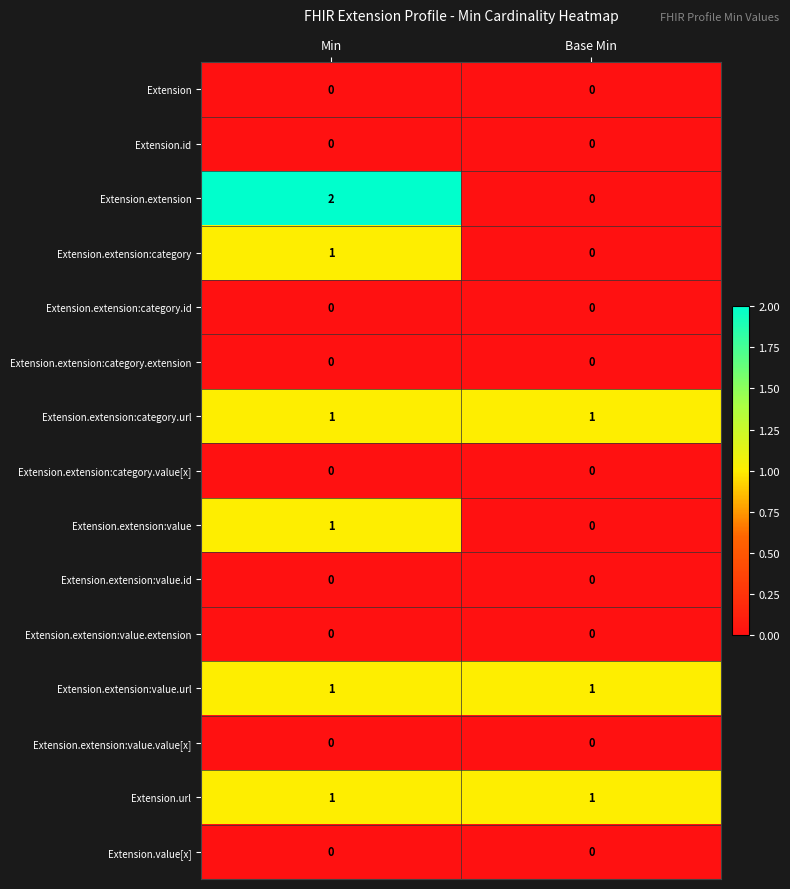

The Extension.extension:category.id series shows 0 at Min. True or false?

True